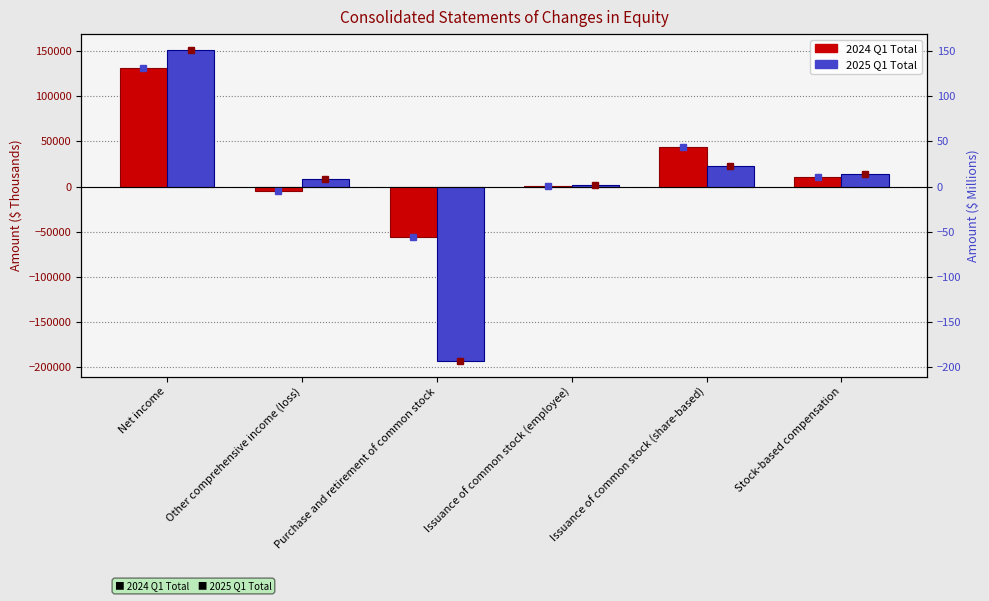

The 2024 Q1 Total series shows 72078 at Net income. True or false?

False